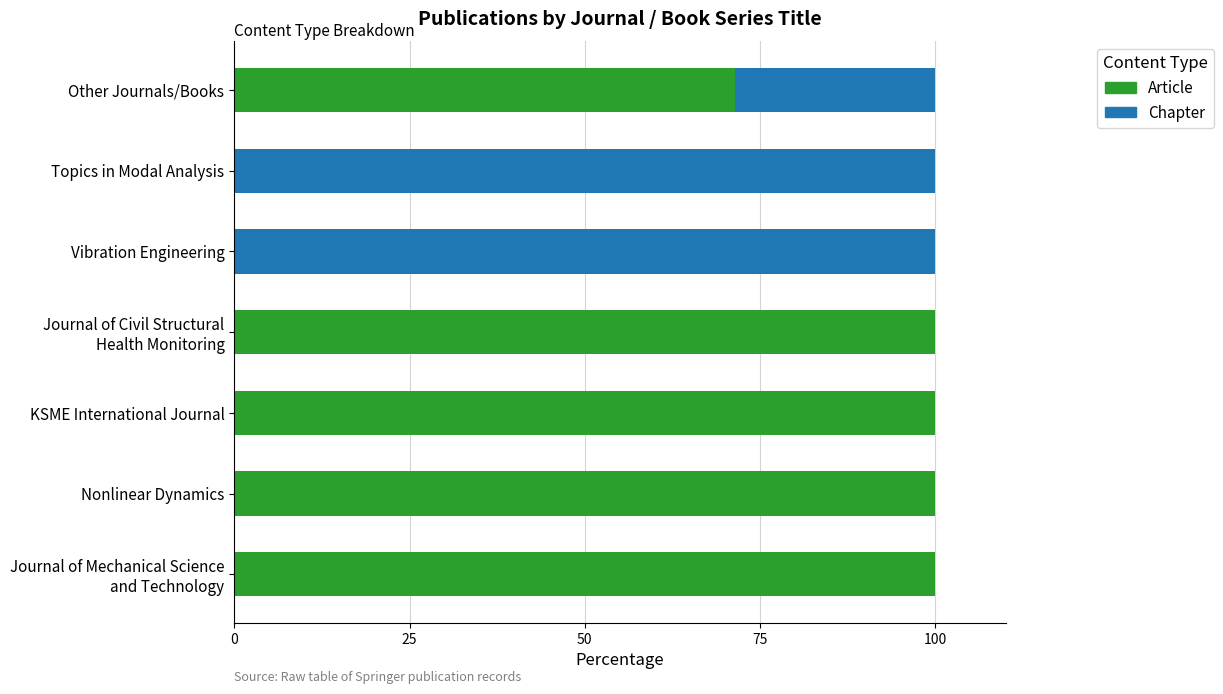

What is the total value across all series at Other Journals/Books?

100.0